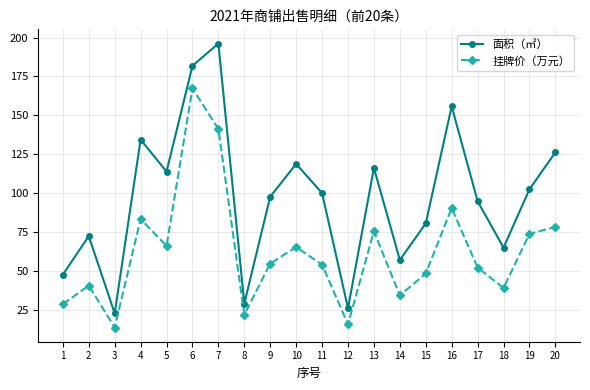

At 13, list the series in order from smallest to largest.

挂牌价（万元）, 面积（㎡）